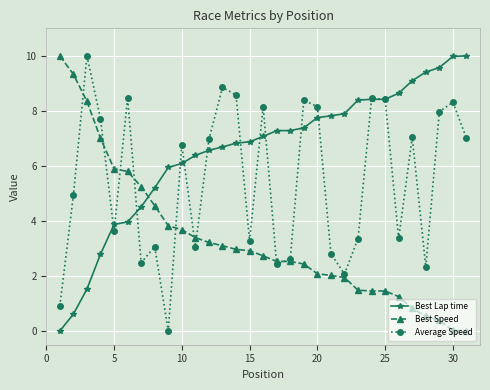

Rank the series by their average value, from highest to lowest.

Best Lap time, Average Speed, Best Speed